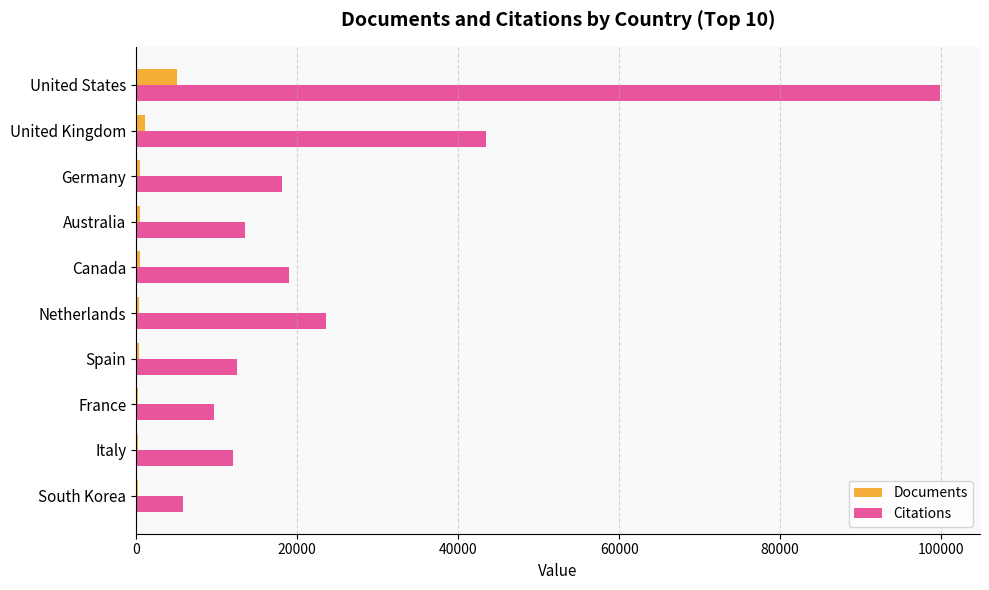

What is the greatest value displayed?

99834